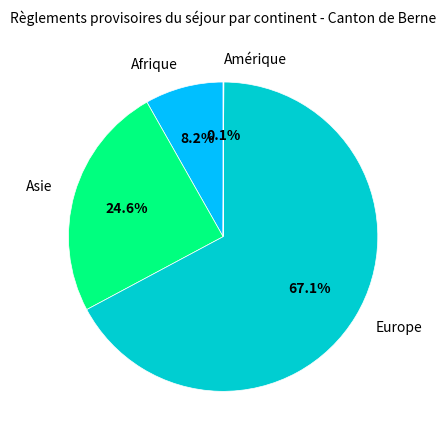

Is there a majority slice in this chart?

Yes